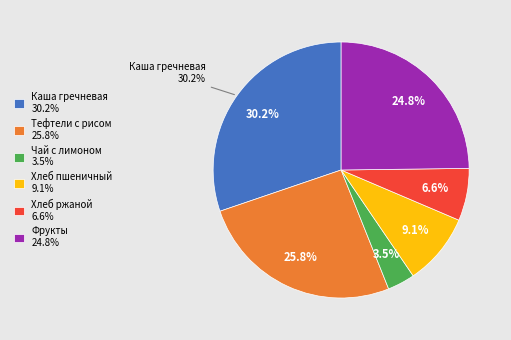

To the nearest percent, what is the difference between the Хлеб пшеничный and Фрукты slice percentages?

16%